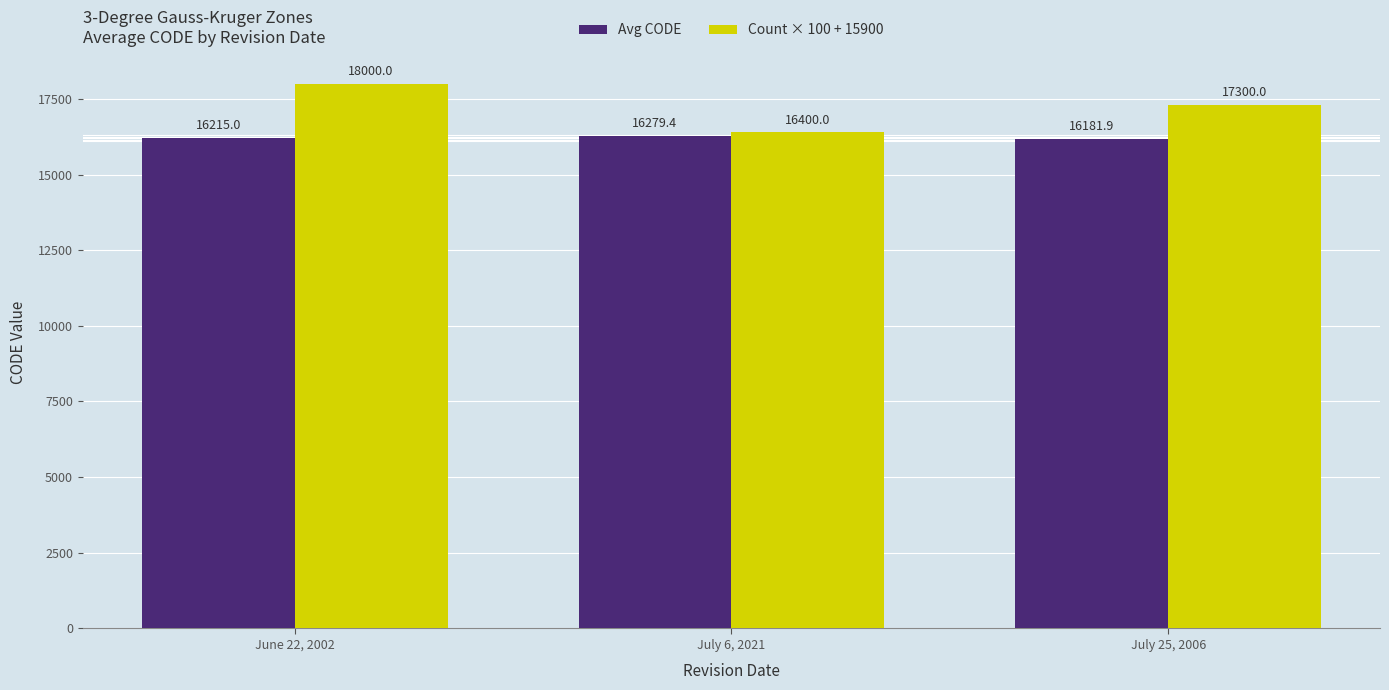

What are all the series names shown in the legend?

Avg CODE, Count × 100 + 15900